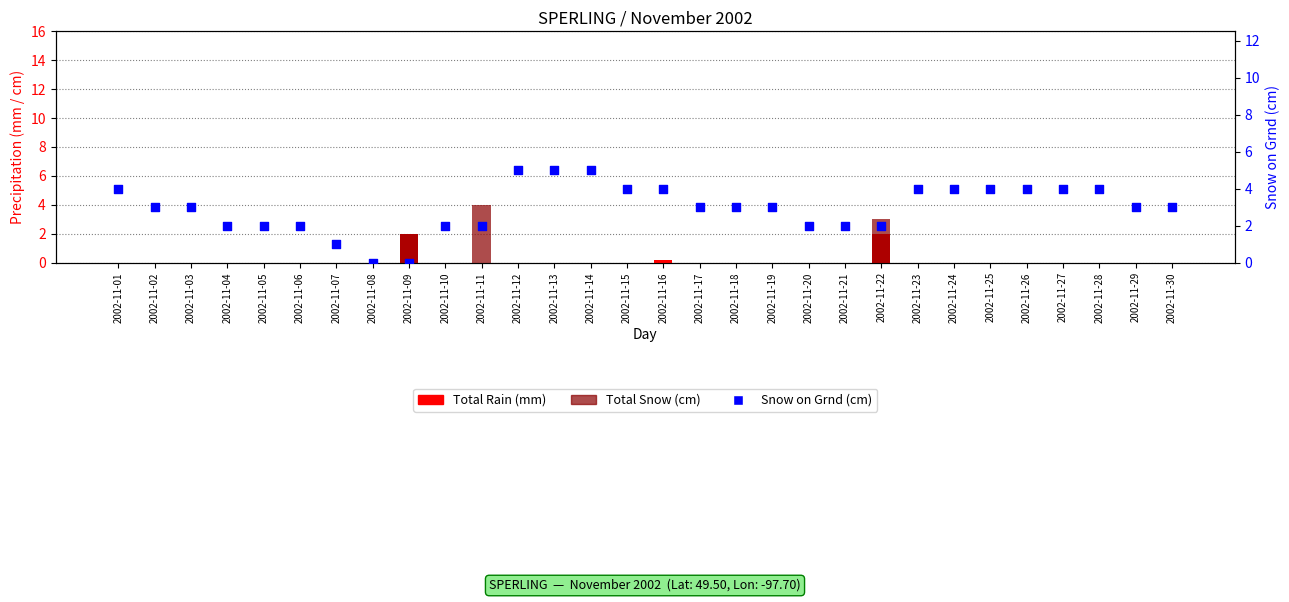

Which series has the largest total across all categories?

Snow on Grnd (cm)